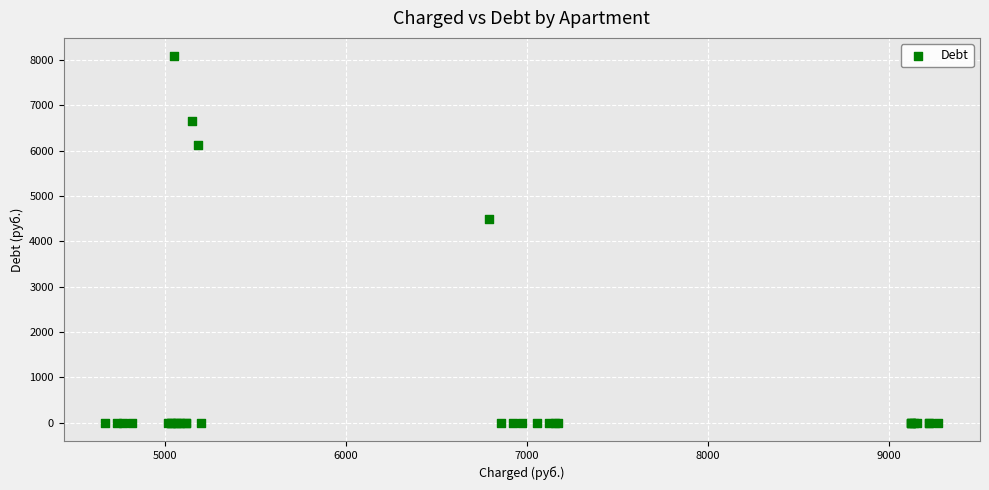

What Y value in the scatter plot is closest to 4041?

4492.2